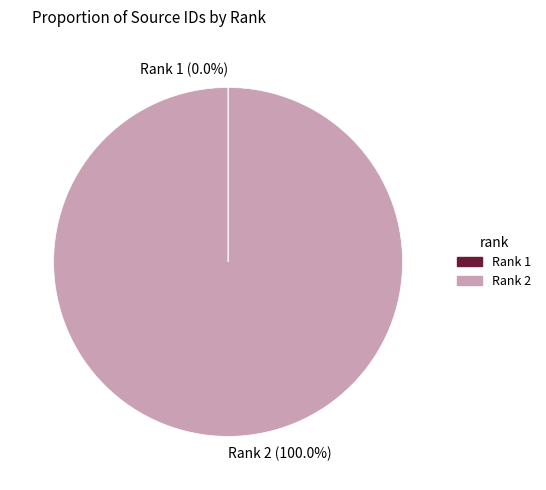

Which slice represents more than half of the pie?

Rank 2